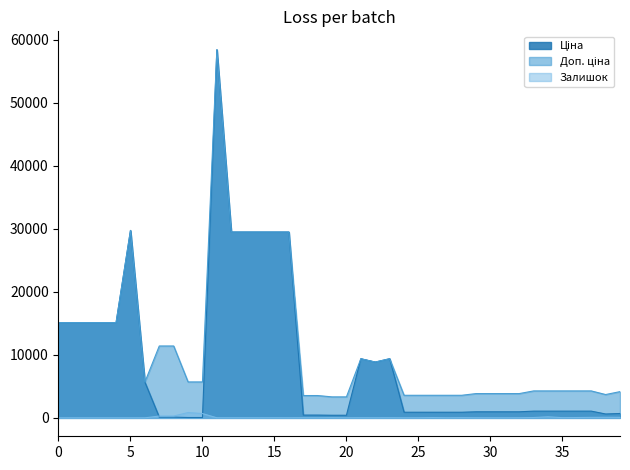

True or false: Доп. ціна and Ціна intersect in this chart.

False